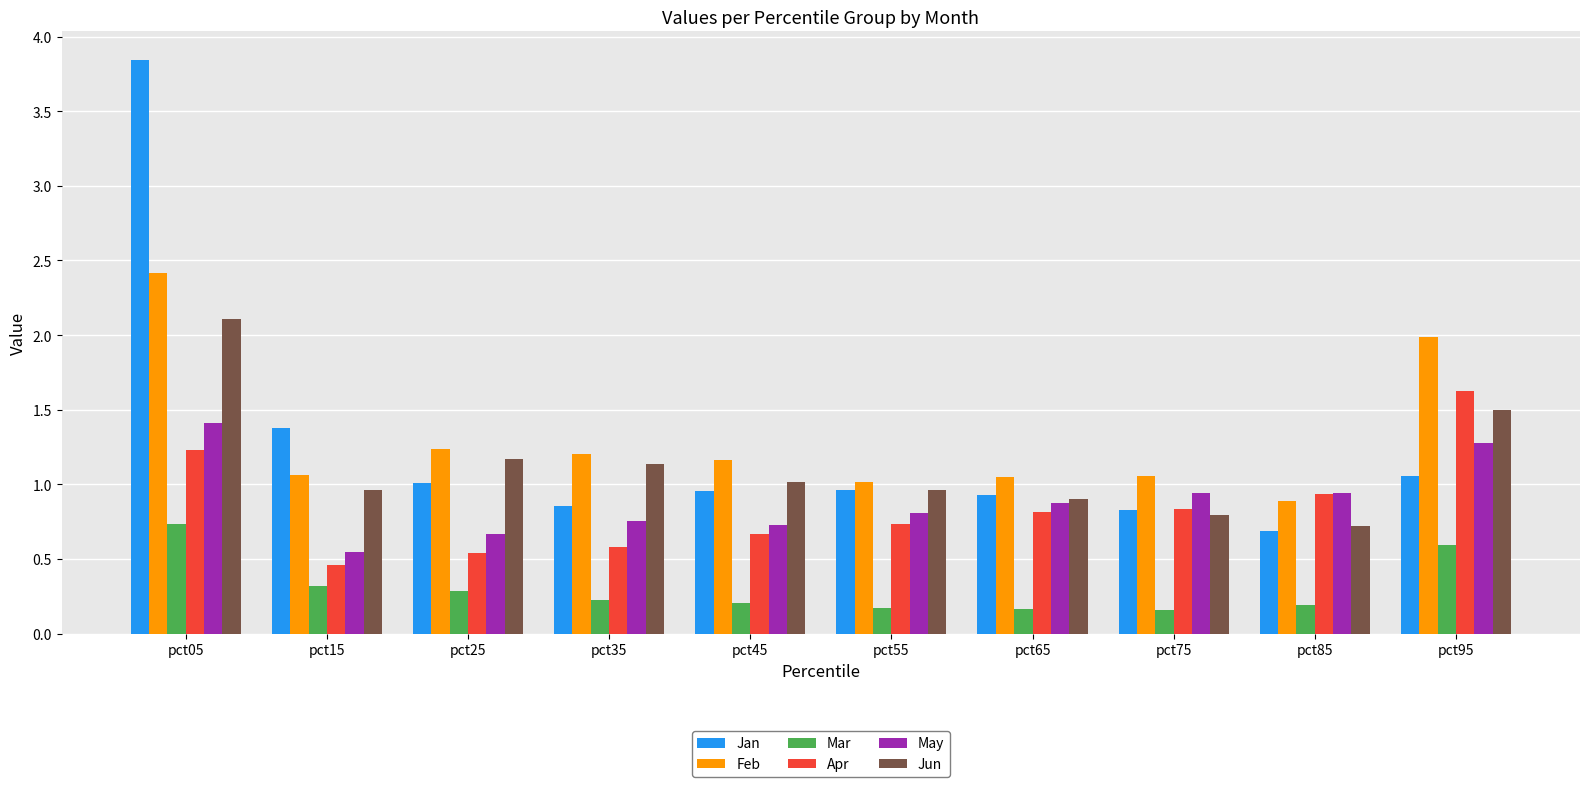

List the series in order of their peak value, lowest first.

Mar, May, Apr, Jun, Feb, Jan